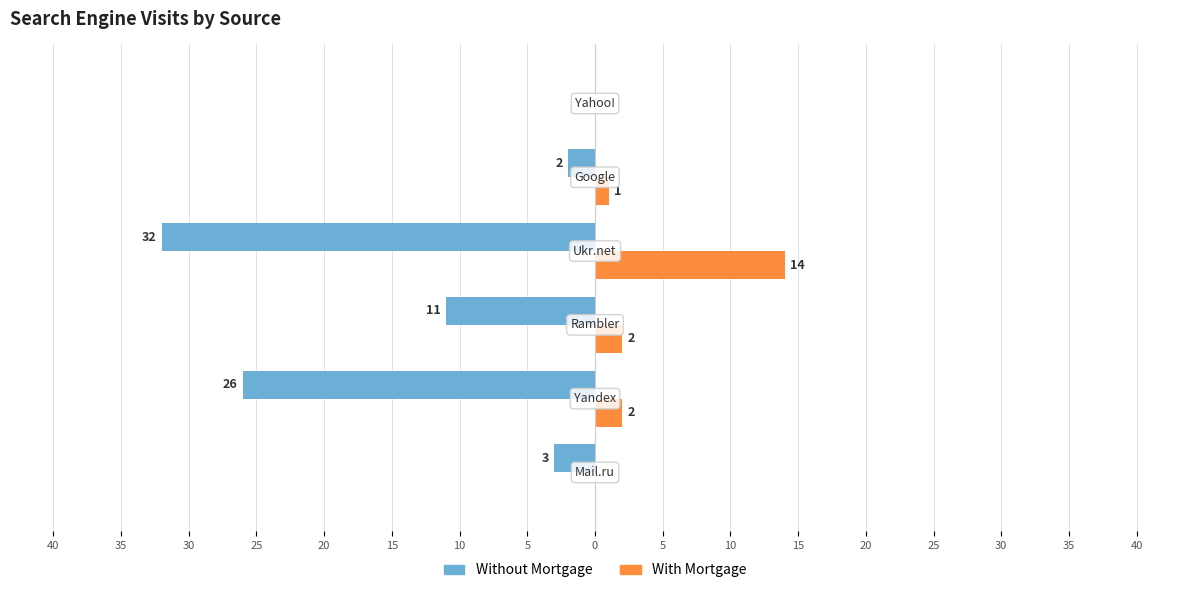

What are all the series names shown in the legend?

Without Mortgage, With Mortgage